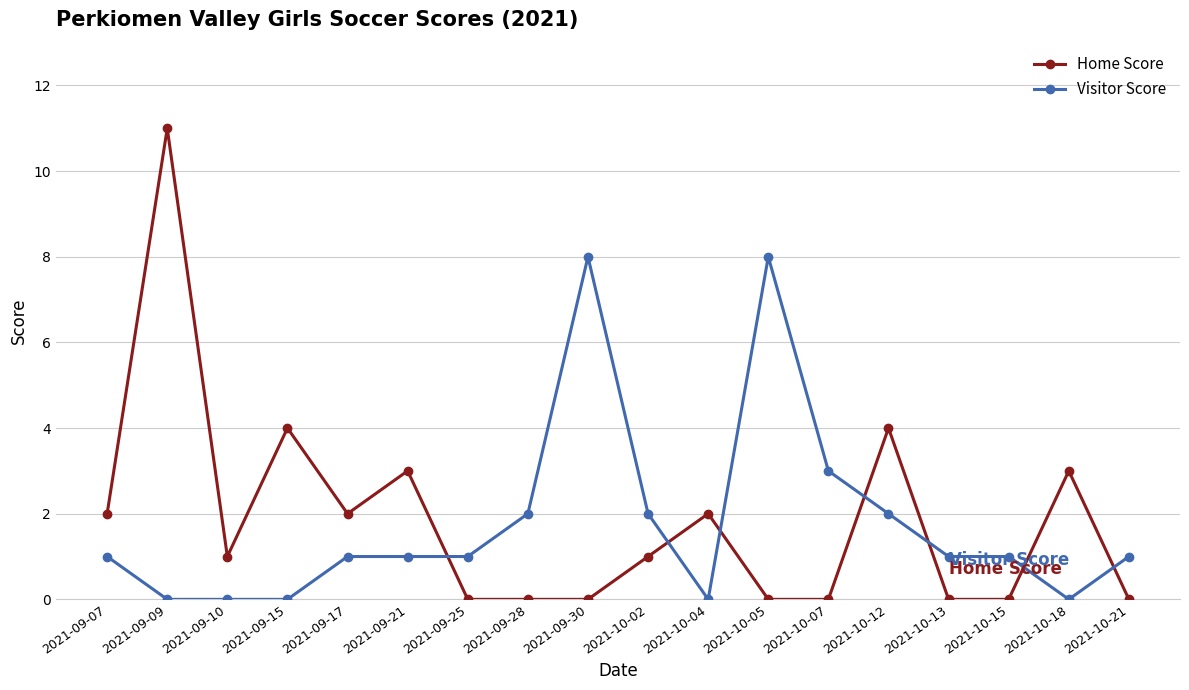

The value of Visitor Score at 2021-09-30 is 2. True or false?

False